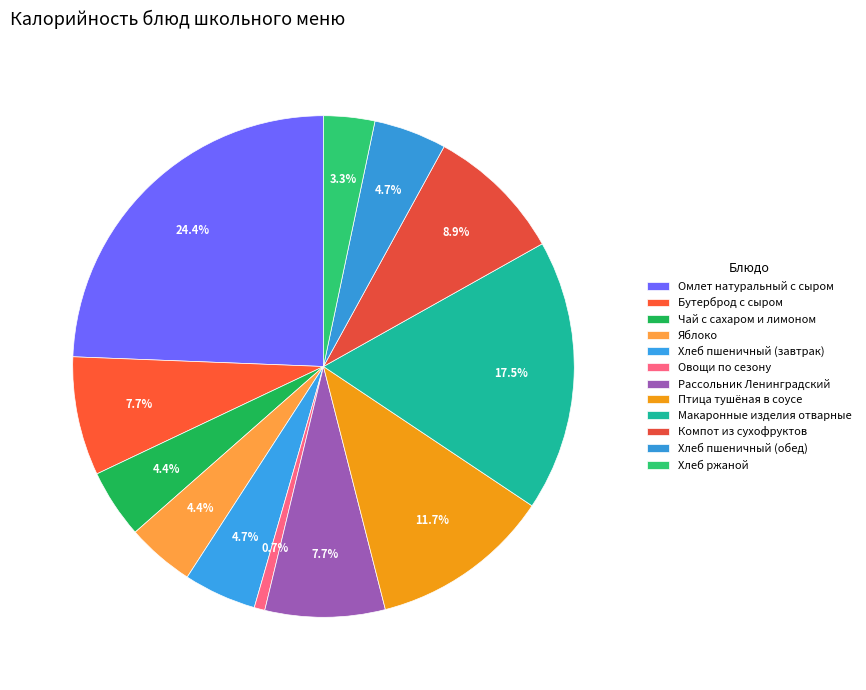

How many segments does this pie chart have?

12